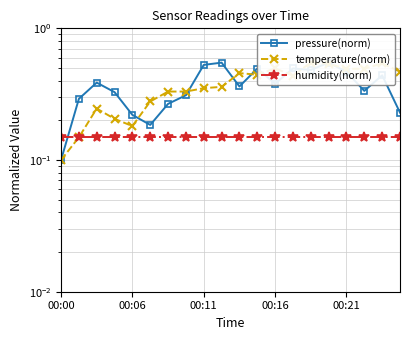

What is the total value across all series at 13?

1.1